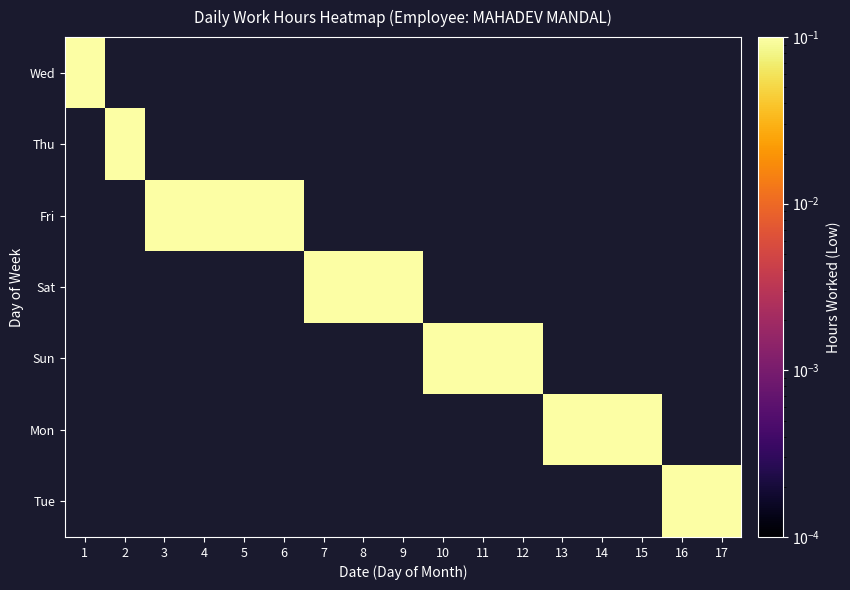

Which series has the widest spread of values?

Wed